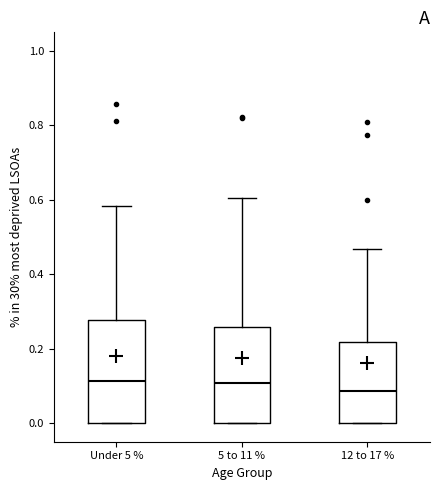

Which box has the lowest median line?

12 to 17 %